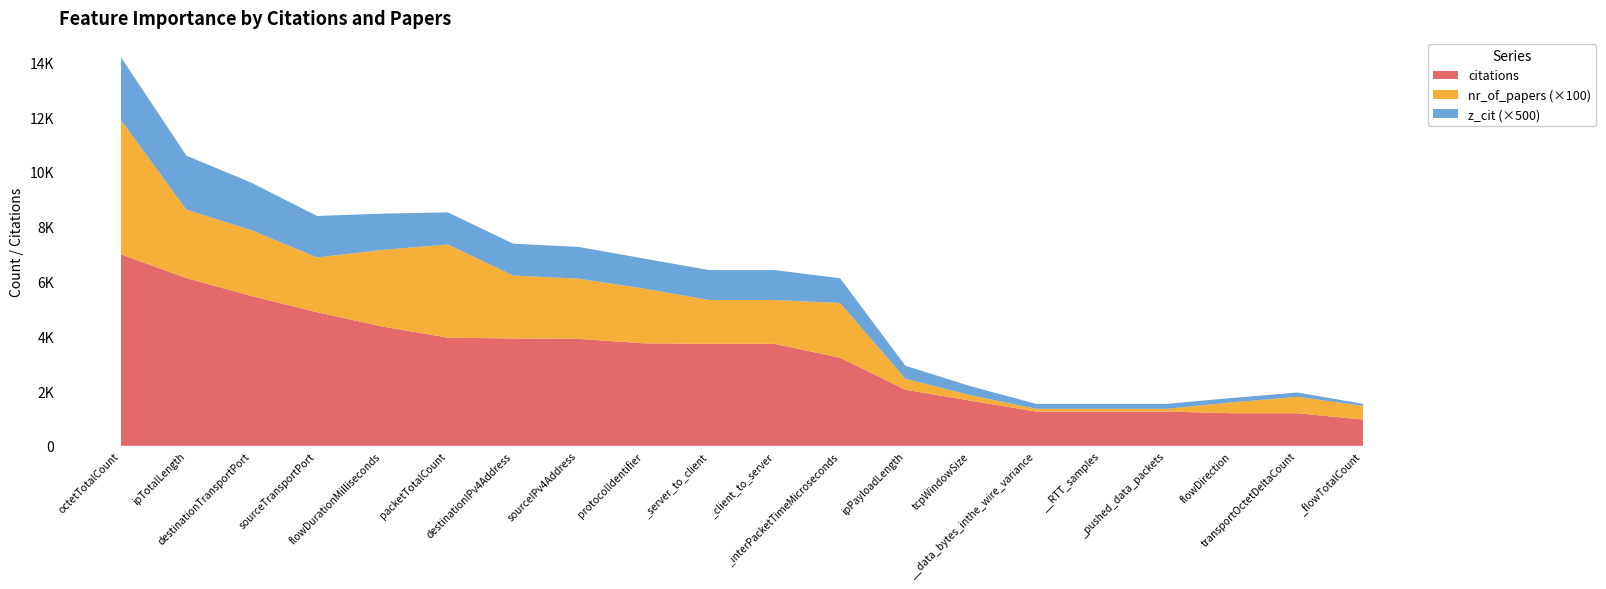

Reading right to left, extract all data points from this chart.

citations: _flowTotalCount=958.0	transportOctetDeltaCount=1188.0	flowDirection=1189.0	_pushed_data_packets=1251.0	__RTT_samples=1251.0	__data_bytes_inthe_wire_variance=1251.0	tcpWindowSize=1646.0	ipPayloadLength=2048.0	_interPacketTimeMicroseconds=3216.0	_client_to_server=3724.0	_server_to_client=3724.0	protocolIdentifier=3741.0	sourceIPv4Address=3904.0	destinationIPv4Address=3918.0	packetTotalCount=3950.0	flowDurationMilliseconds=4355.0	sourceTransportPort=4877.0	destinationTransportPort=5468.0	ipTotalLength=6123.0	octetTotalCount=6992.0
nr_of_papers: _flowTotalCount=5.0	transportOctetDeltaCount=6.0	flowDirection=4.0	_pushed_data_packets=1.0	__RTT_samples=1.0	__data_bytes_inthe_wire_variance=1.0	tcpWindowSize=2.0	ipPayloadLength=4.0	_interPacketTimeMicroseconds=20.0	_client_to_server=16.0	_server_to_client=16.0	protocolIdentifier=20.0	sourceIPv4Address=22.0	destinationIPv4Address=23.0	packetTotalCount=34.0	flowDurationMilliseconds=28.0	sourceTransportPort=20.0	destinationTransportPort=24.0	ipTotalLength=25.0	octetTotalCount=49.0
z_cit: _flowTotalCount=0.1	transportOctetDeltaCount=0.3	flowDirection=0.3	_pushed_data_packets=0.4	__RTT_samples=0.4	__data_bytes_inthe_wire_variance=0.4	tcpWindowSize=0.7	ipPayloadLength=0.9	_interPacketTimeMicroseconds=1.8	_client_to_server=2.2	_server_to_client=2.2	protocolIdentifier=2.2	sourceIPv4Address=2.3	destinationIPv4Address=2.3	packetTotalCount=2.3	flowDurationMilliseconds=2.6	sourceTransportPort=3.0	destinationTransportPort=3.5	ipTotalLength=3.9	octetTotalCount=4.6